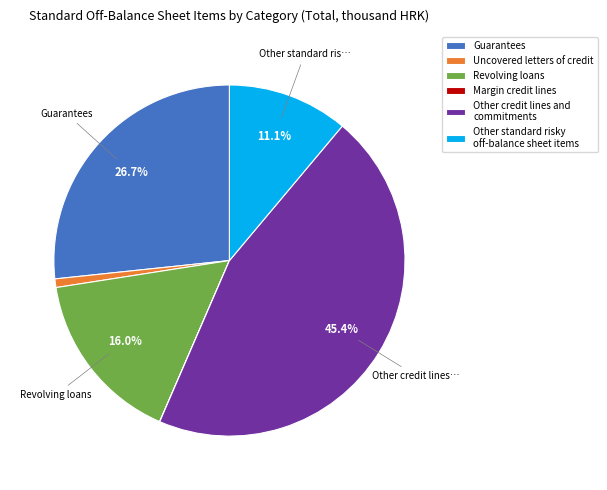

What is the ratio of the value at Guarantees to the value at Other credit lines and commitments?

0.6